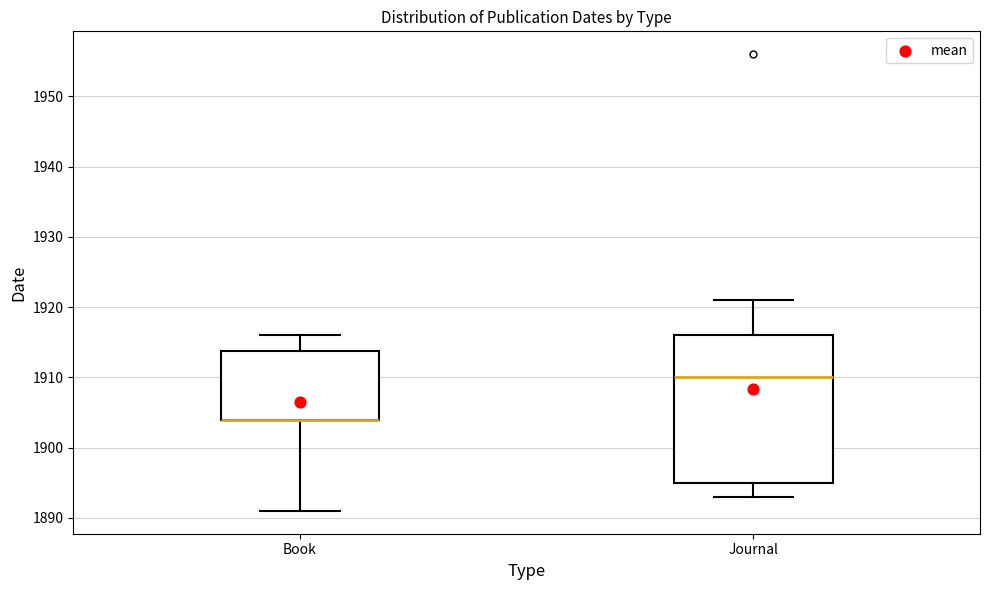

Where is the lower edge of the box for Book on the y-axis? The values are not printed on the chart, so give them approximately, as read against the axis.

1904